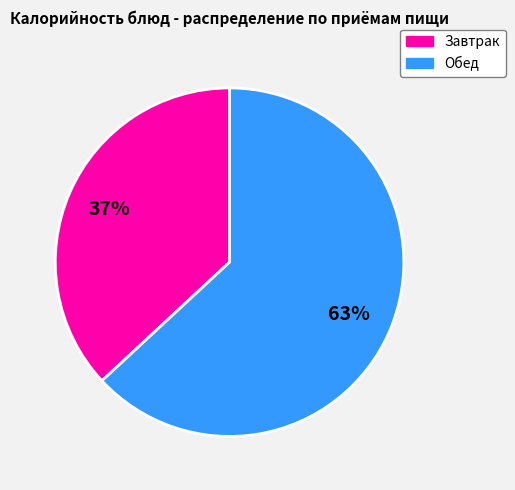

Does any single category account for the majority?

Yes